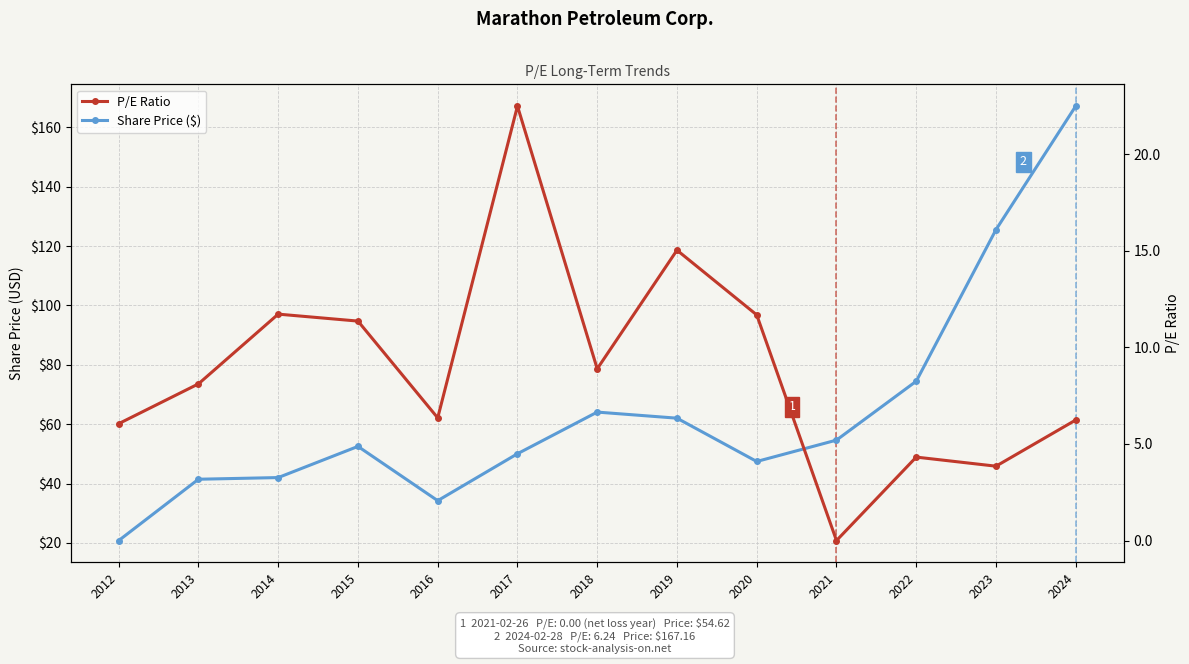

Reading left to right, extract all data points from this chart.

Share Price ($): 2012=20.8	2013=41.4	2014=42.0	2015=52.5	2016=34.2	2017=50.0	2018=64.1	2019=62.0	2020=47.4	2021=54.6	2022=74.5	2023=125.5	2024=167.2
P/E Ratio: 2012=6.0	2013=8.1	2014=11.7	2015=11.4	2016=6.3	2017=22.5	2018=8.9	2019=15.0	2020=11.7	2021=0.0	2022=4.3	2023=3.9	2024=6.2